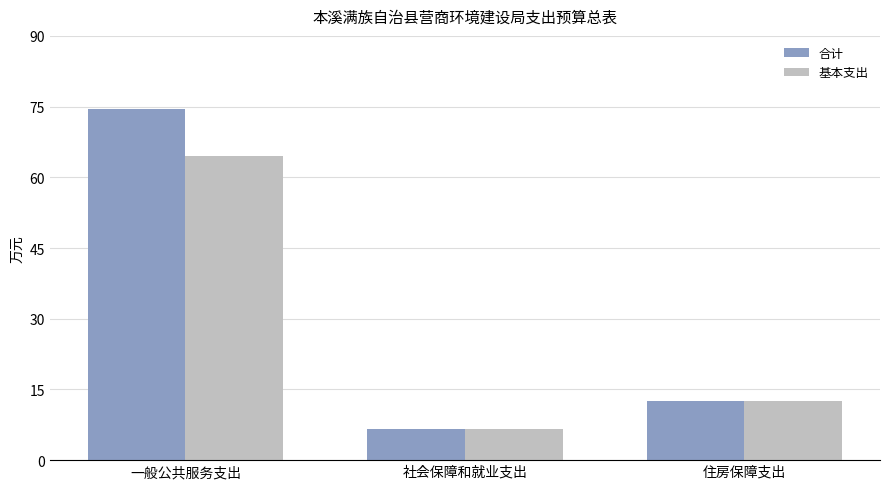

Rank the categories by 基本支出 value from lowest to highest.

社会保障和就业支出, 住房保障支出, 一般公共服务支出